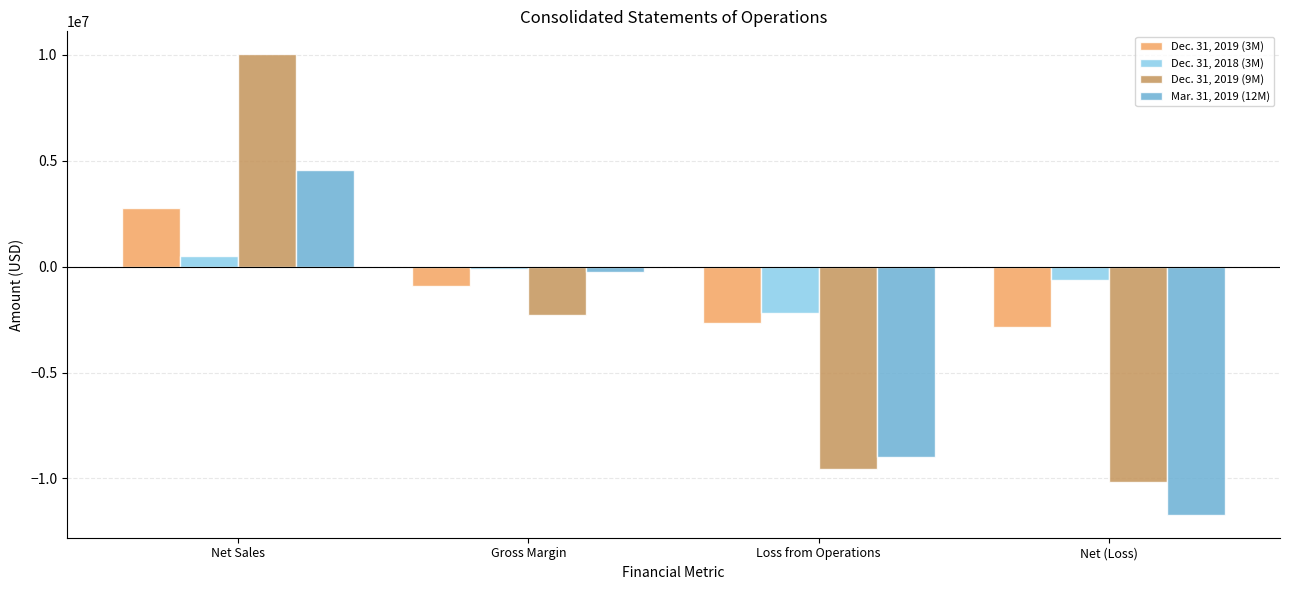

Which series has the largest total across all categories?

Dec. 31, 2018 (3M)